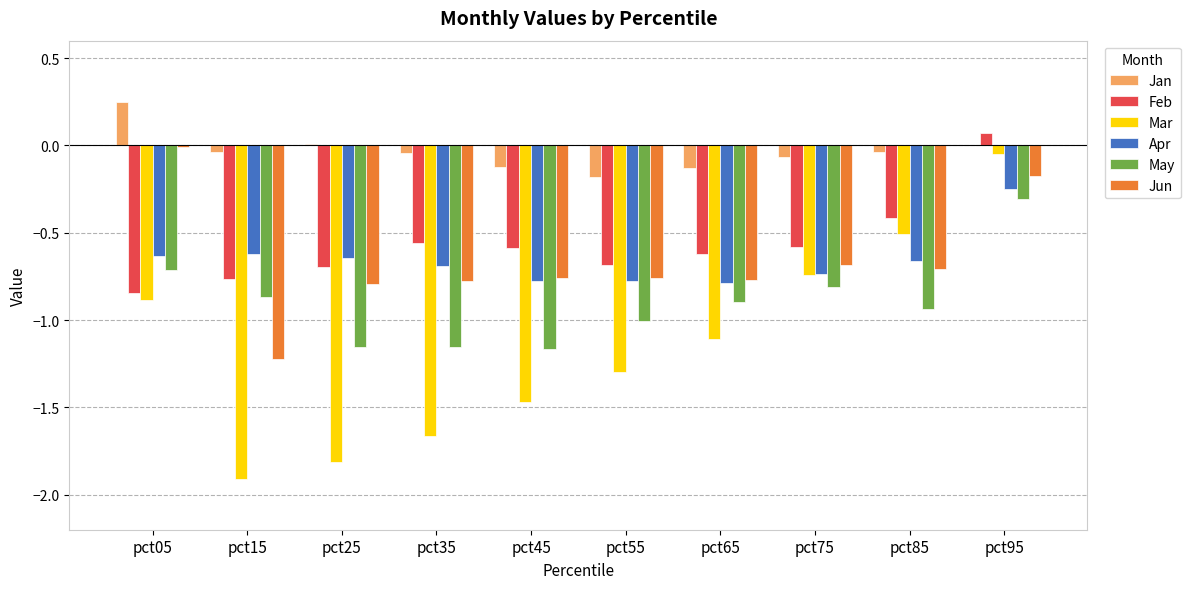

Which category has the highest value in the Feb series?

pct95